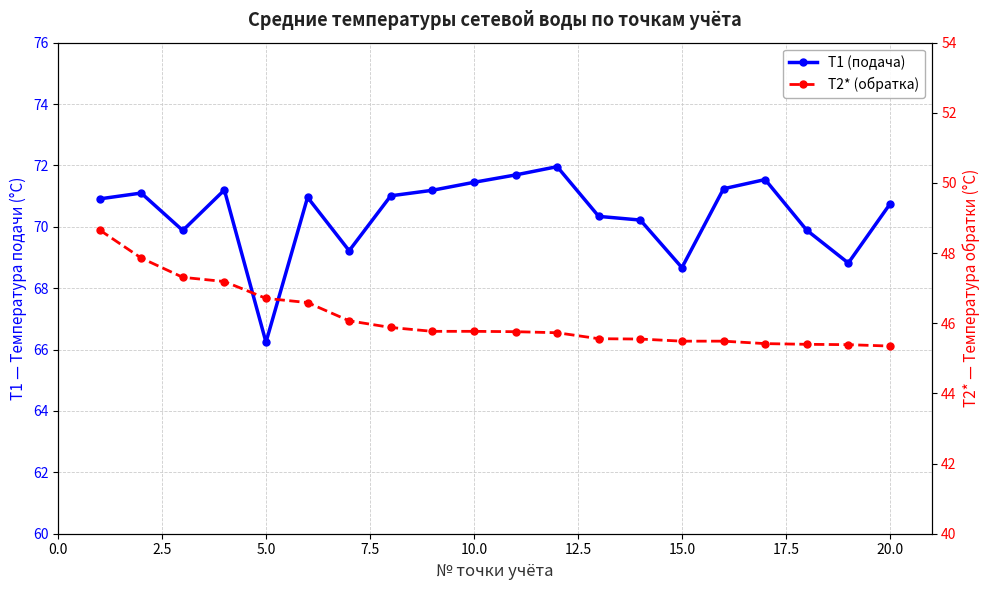

True or false: T1 (подача) and T2* (обратка) intersect in this chart.

False